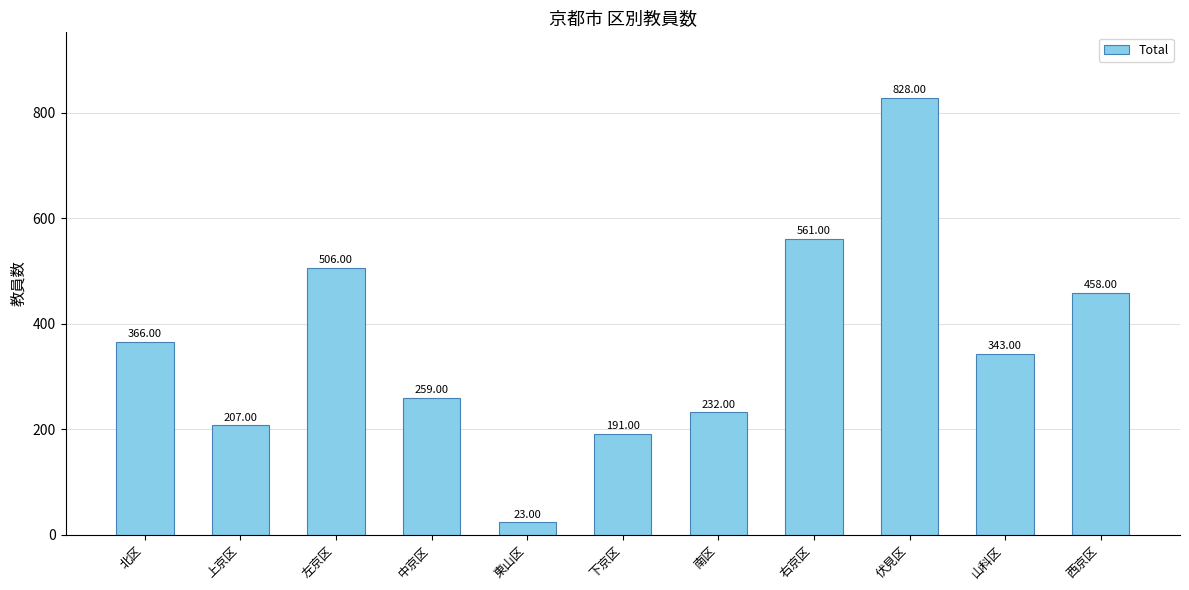

Reading left to right, list all the values displayed in this chart.

366	207	506	259	23	191	232	561	828	343	458